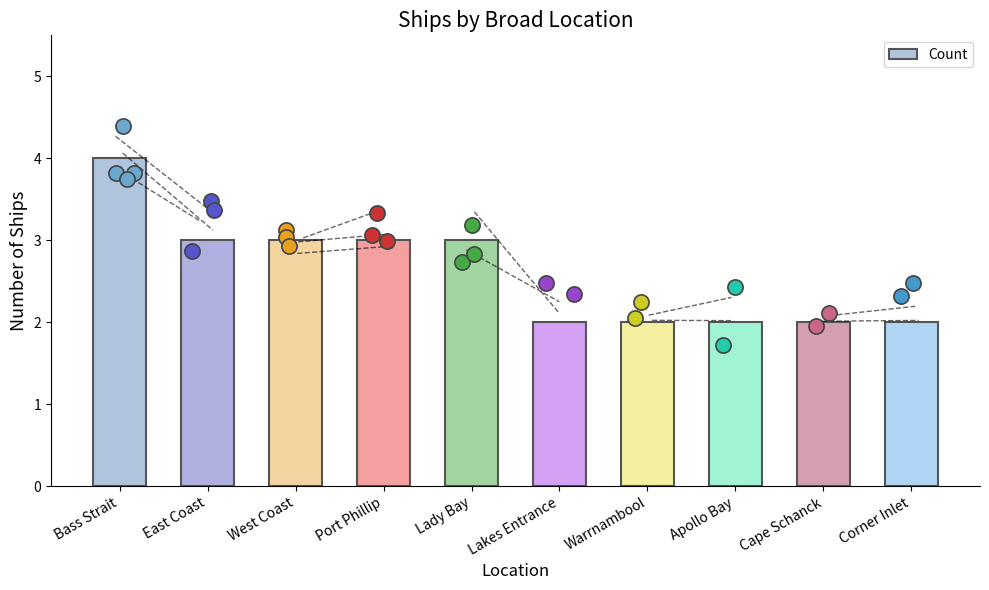

Between West Coast and Bass Strait, which is larger?

Bass Strait